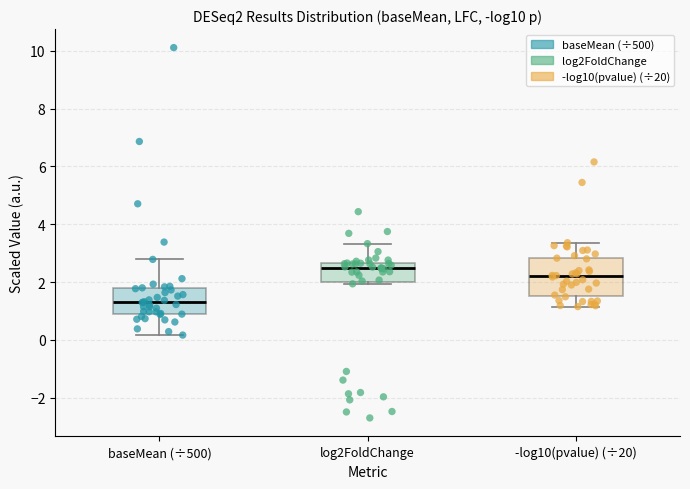

Where does the upper whisker of the box for -log10(pvalue) (÷20) end on the y-axis? The values are not printed on the chart, so give them approximately, as read against the axis.

3.4